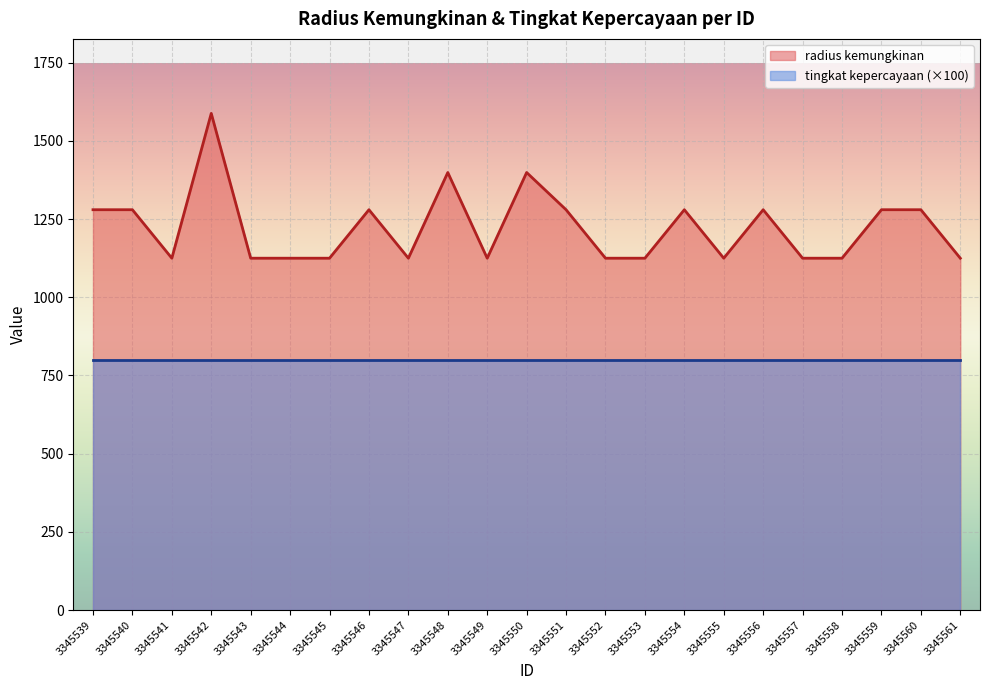

What is the average value?

1223